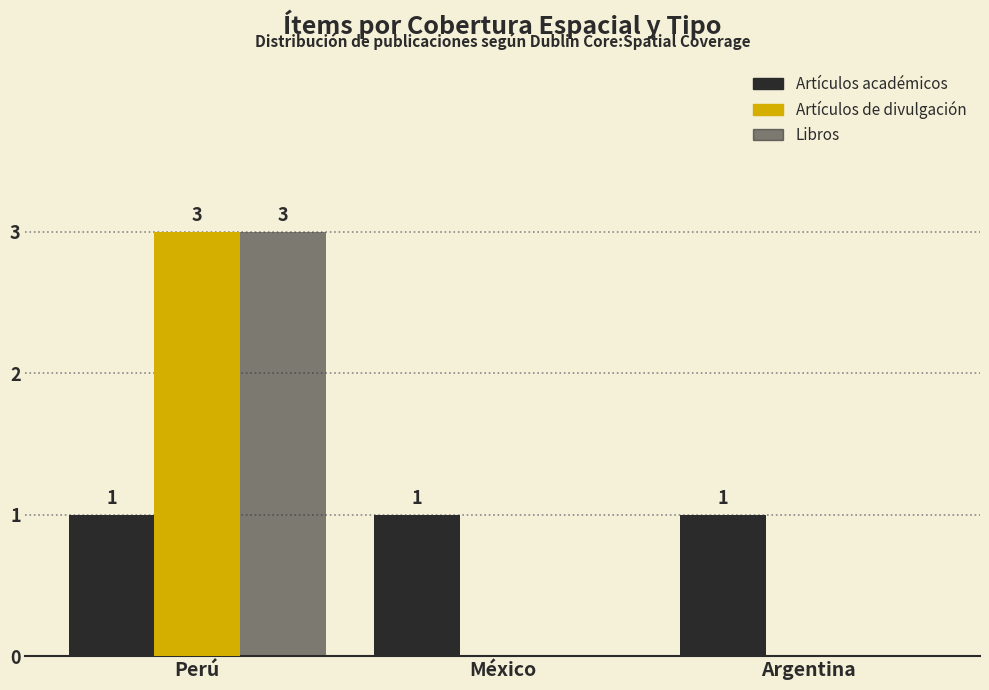

How many groups of bars are there?

3